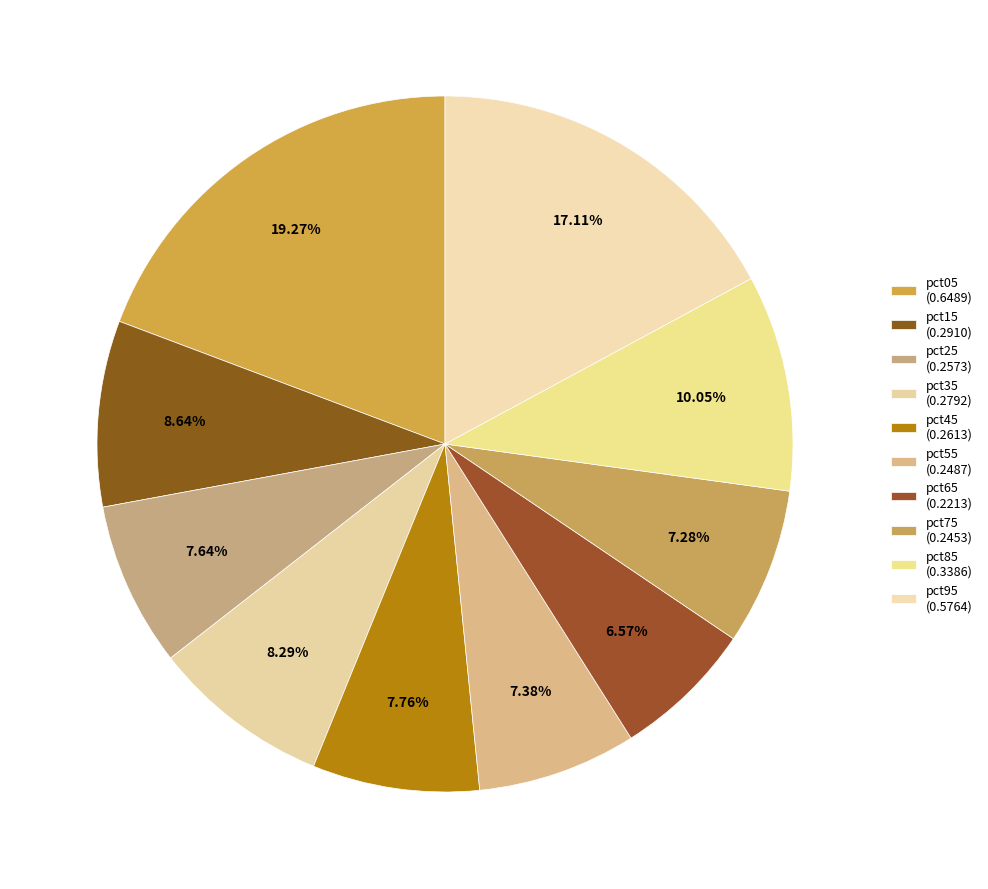

How many slices are in this pie chart?

10